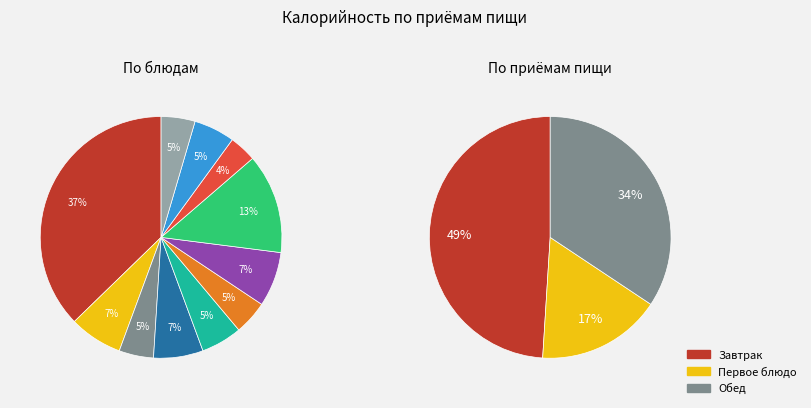

The Салат из свеклы slice represents 4% of the pie. True or false?

True